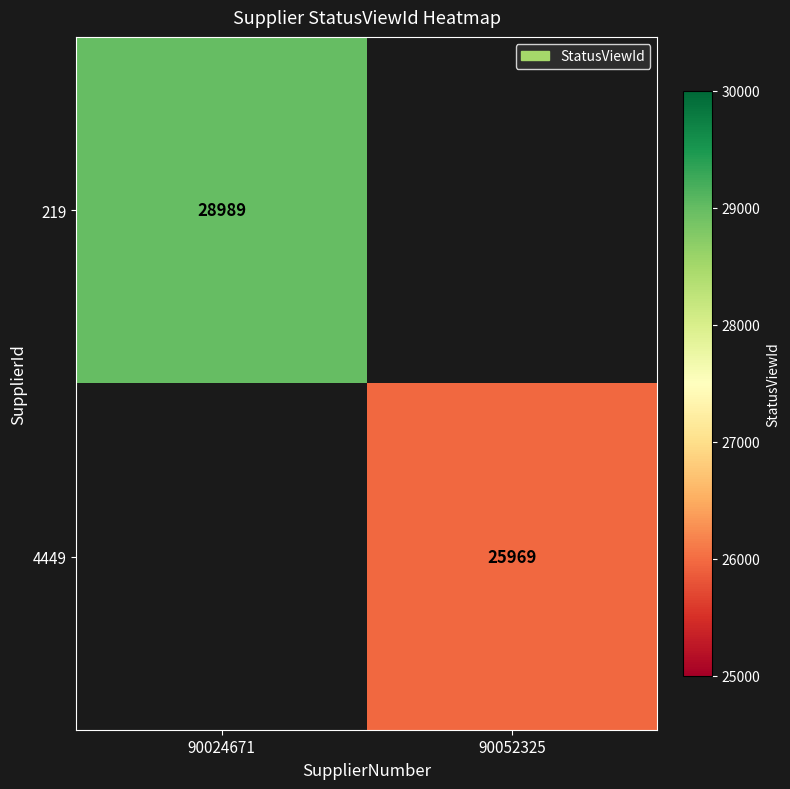

At which category does the chart reach its peak across all series?

90024671